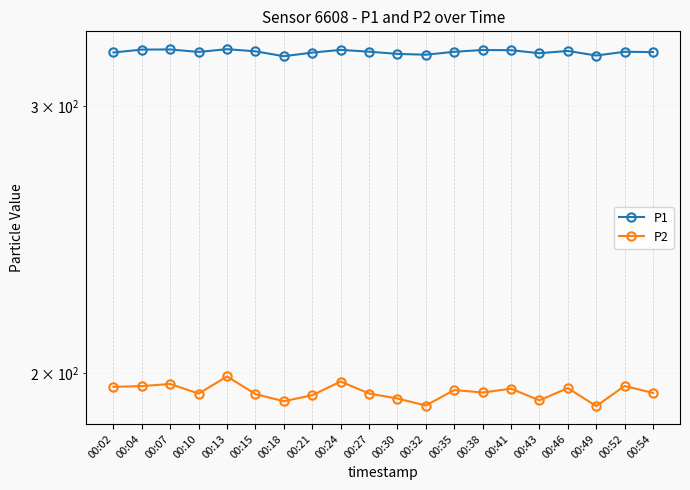

What is the value of the P1 point at the 14th from the left?

326.7